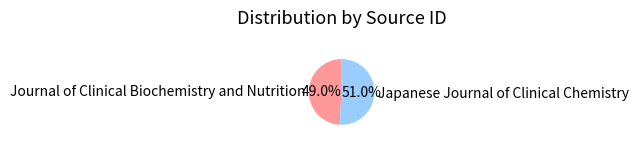

What percentage is the Journal of Clinical Biochemistry and Nutrition slice, to the nearest percent?

49%